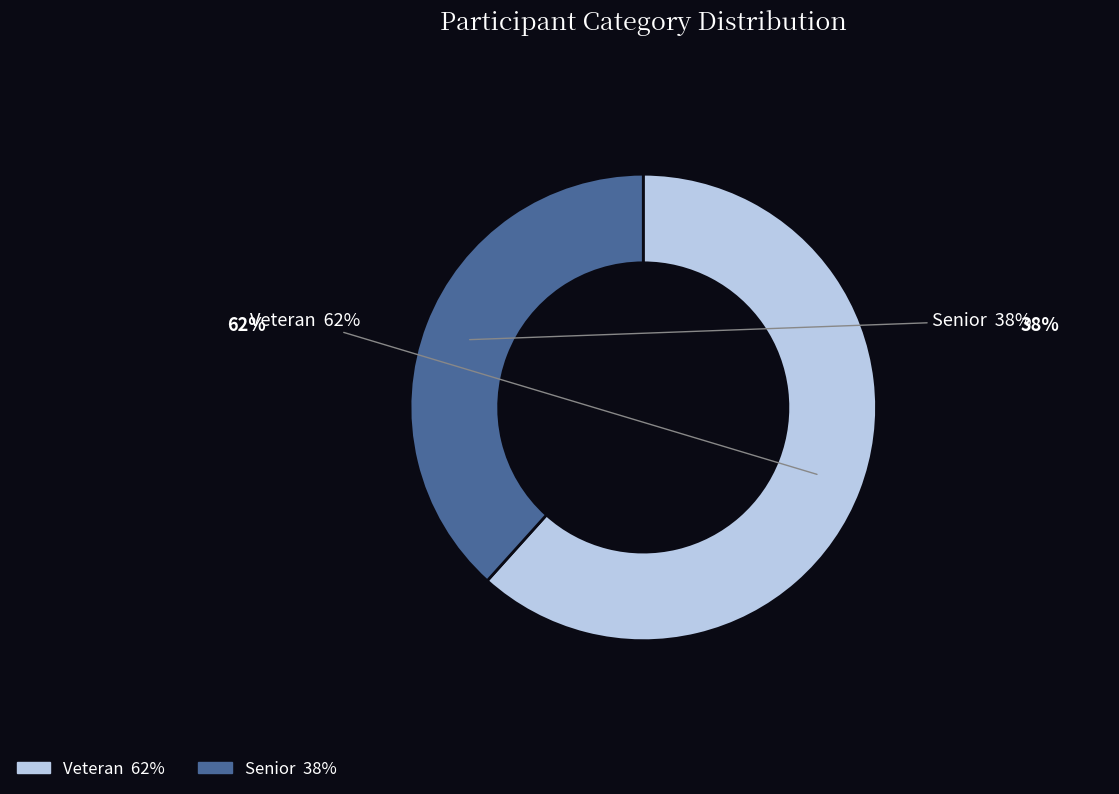

Is the sum of Veteran and Senior greater than half?

Yes